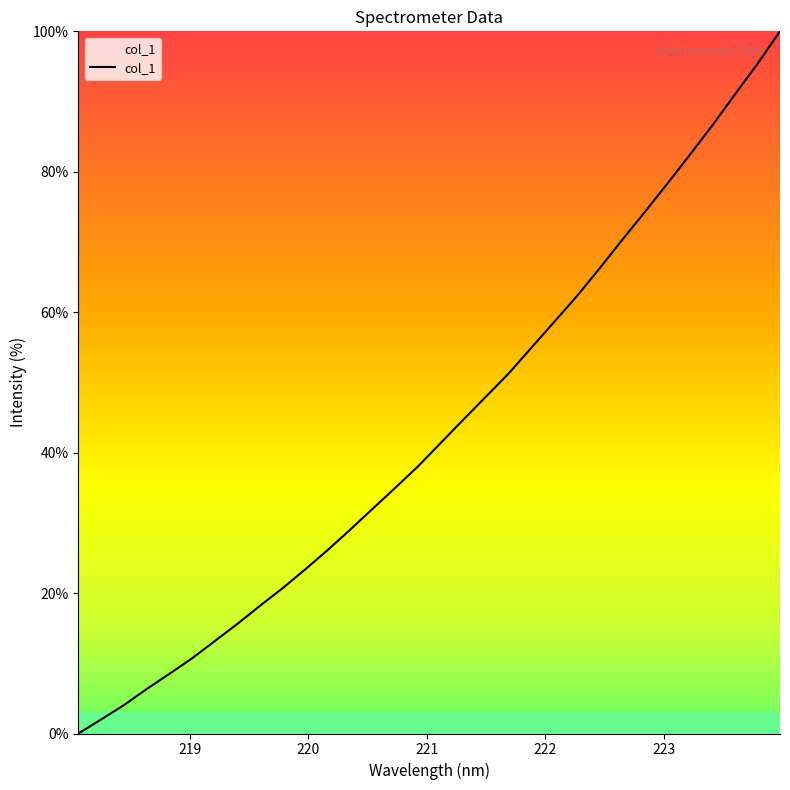

What is the maximum value shown in the chart?

100.0